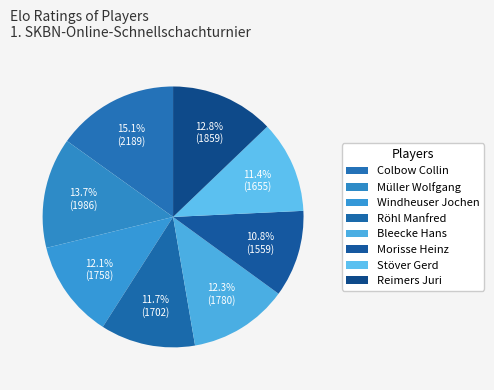

The Reimers Juri slice represents 13% of the pie. True or false?

True